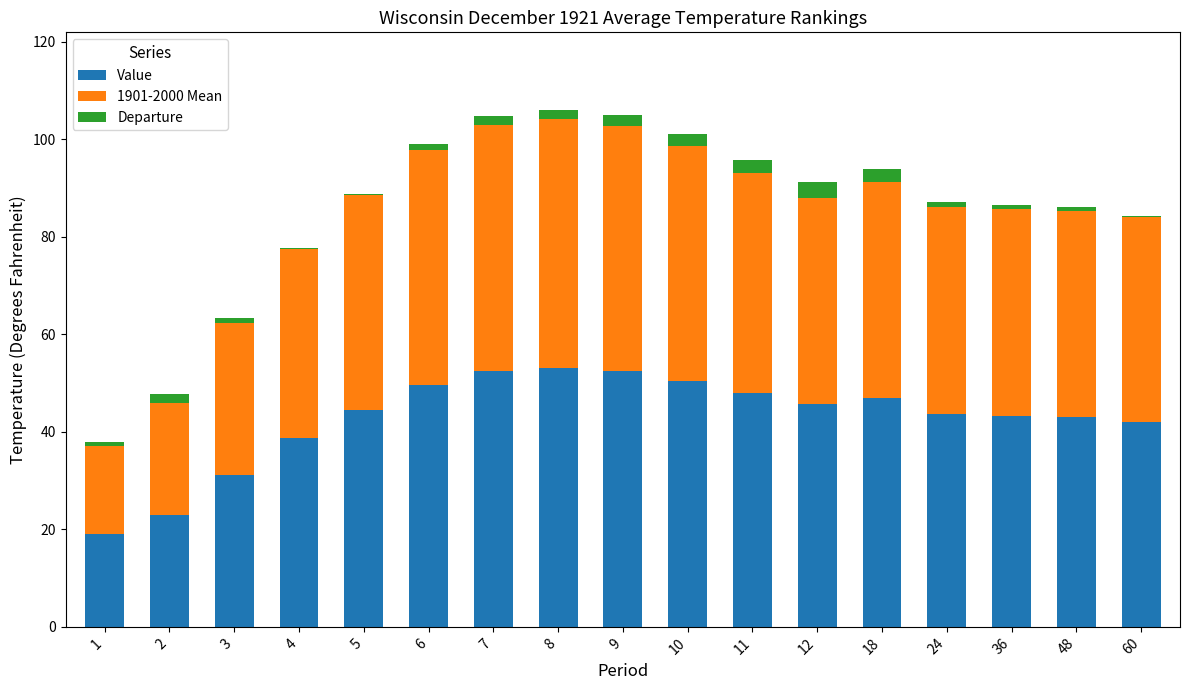

List the series in order of their peak value, highest first.

Value, 1901-2000 Mean, Departure